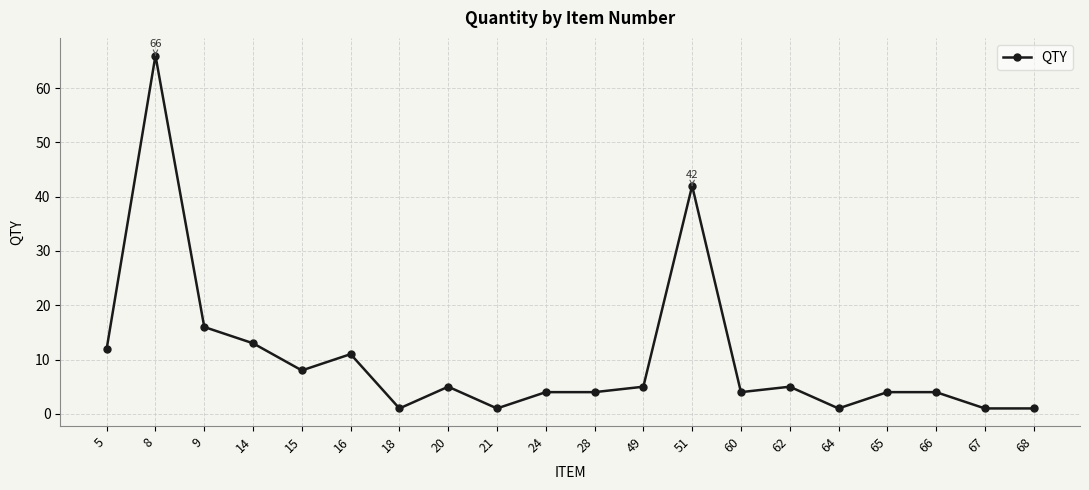

How many series are shown in this chart?

1